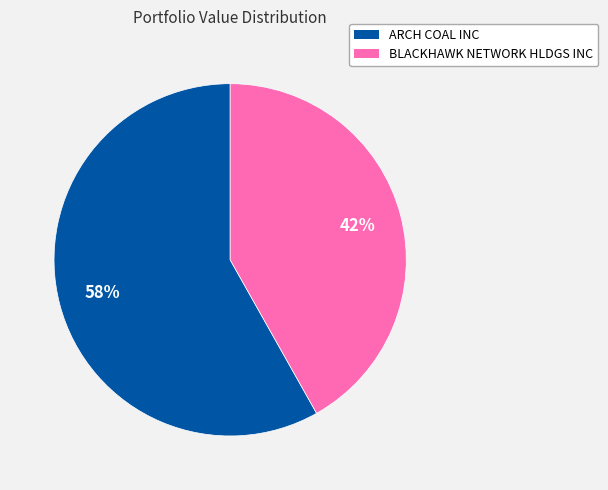

To the nearest percent, what portion does BLACKHAWK NETWORK HLDGS INC represent?

42%